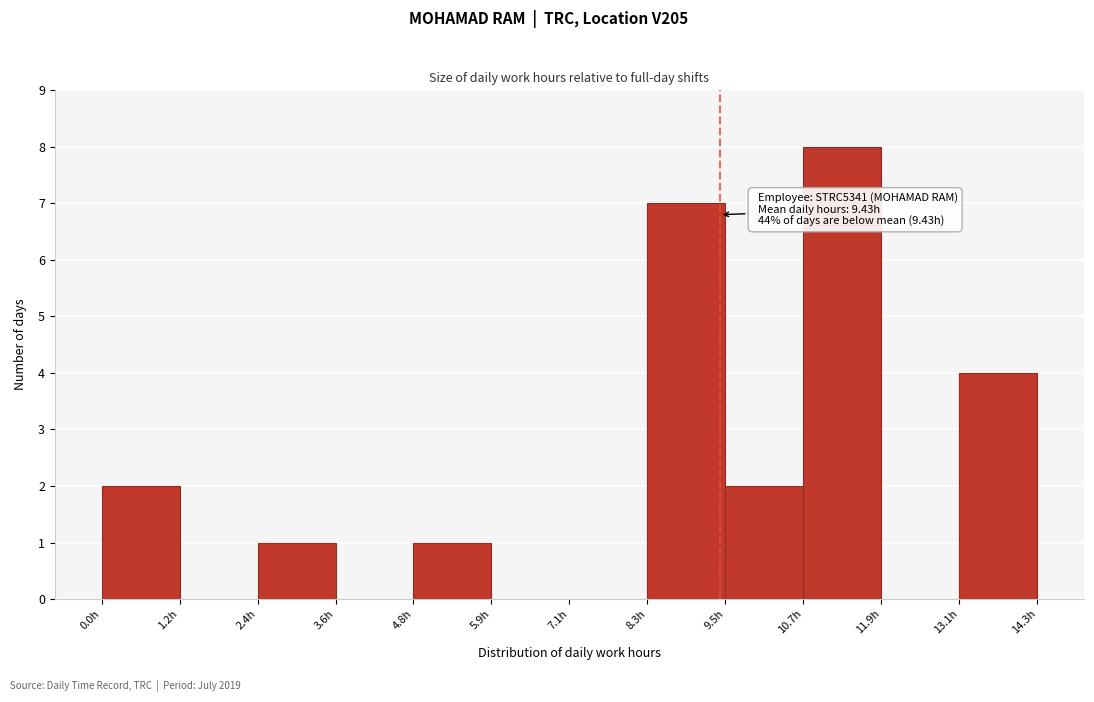

Which range on the x-axis has the tallest bar?

10.8 to 11.8